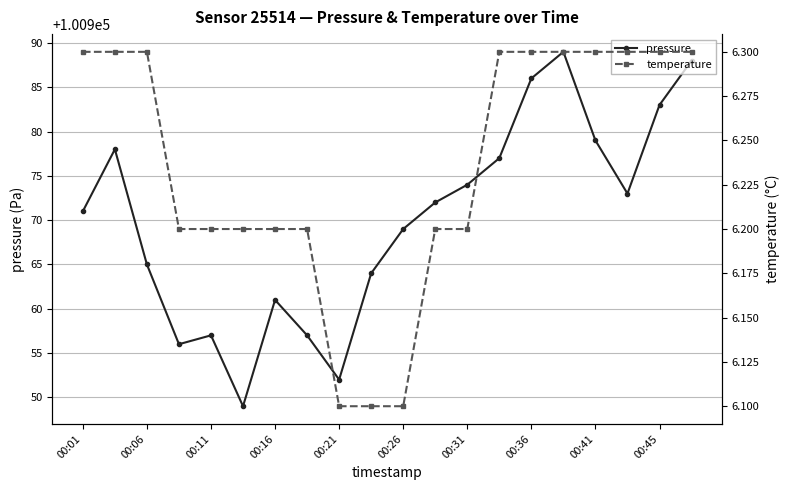

What is the value of the pressure point at the 7th from the left?

100961.0